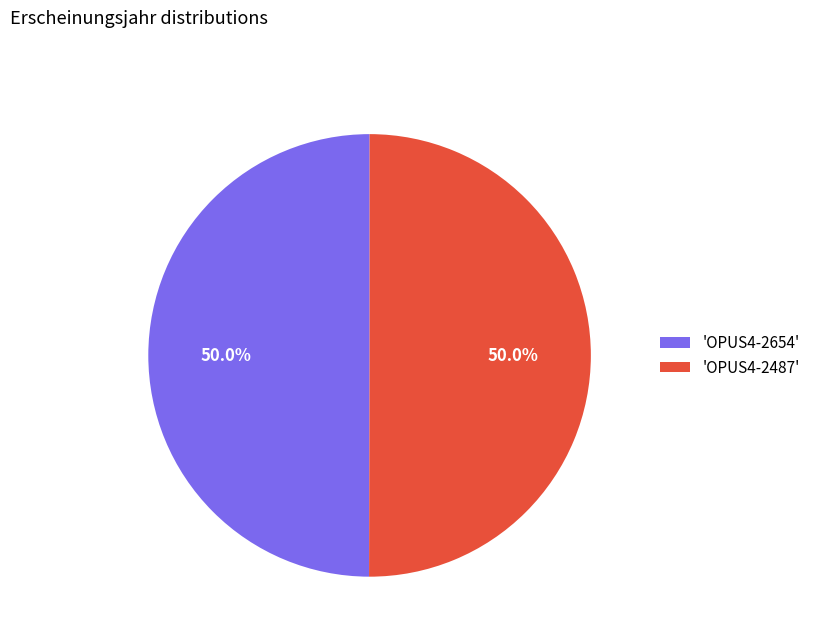

What is the ratio of the value at 'OPUS4-2654' to the value at 'OPUS4-2487'?

1.0